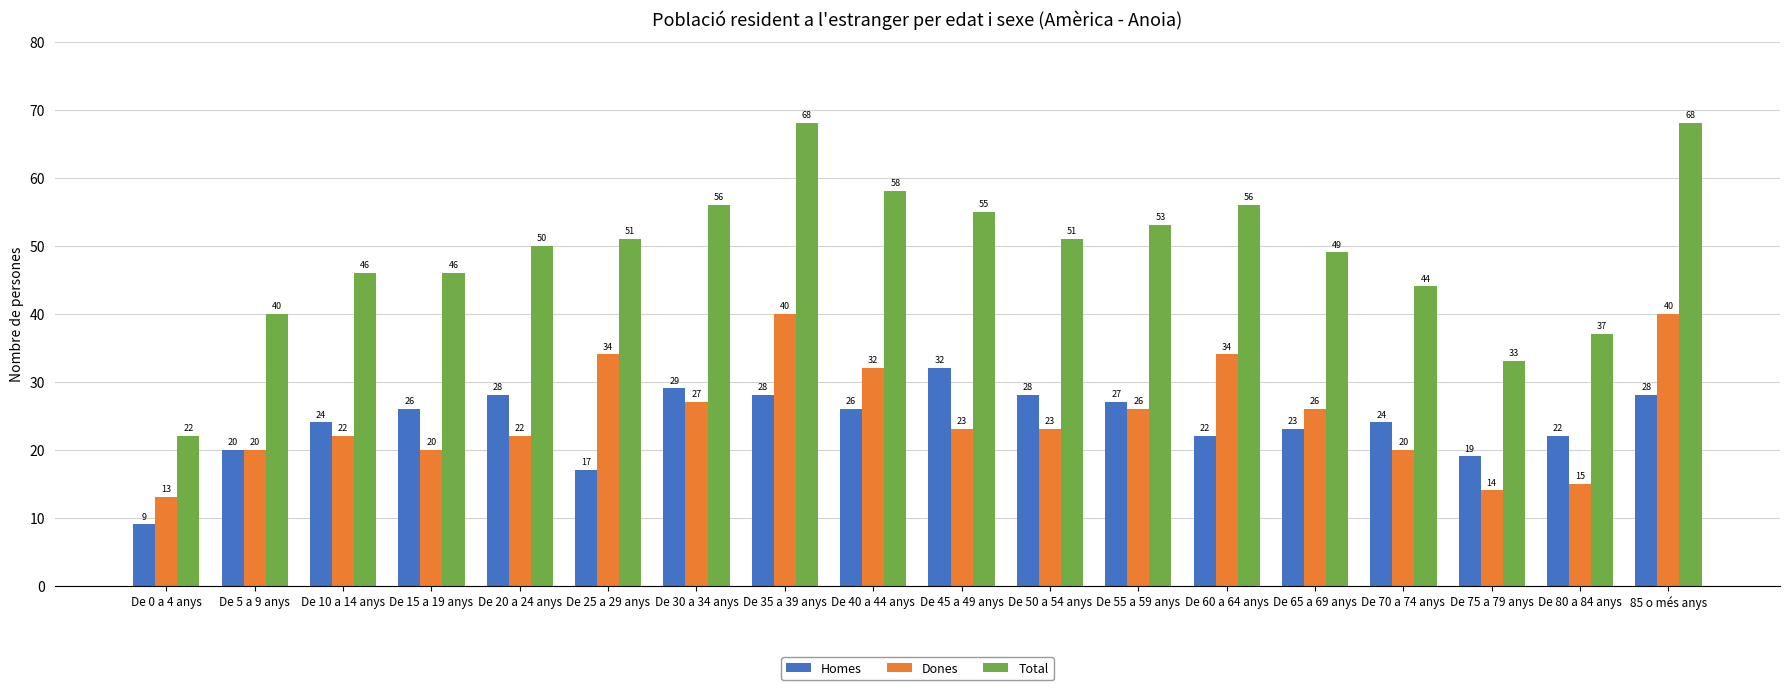

What is the spread (max minus min) of values at De 45 a 49 anys?

32